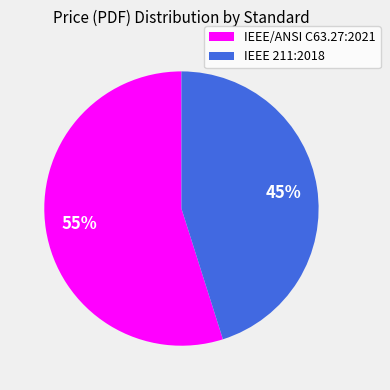

What percentage is the IEEE/ANSI C63.27:2021 slice, to the nearest percent?

55%